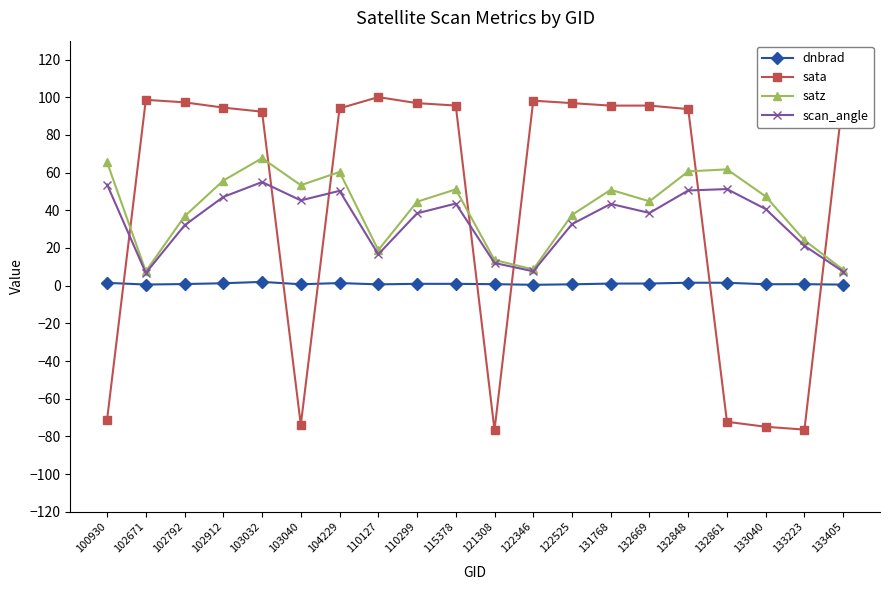

What is the difference between the maximum and minimum values in the dnbrad series?

1.5